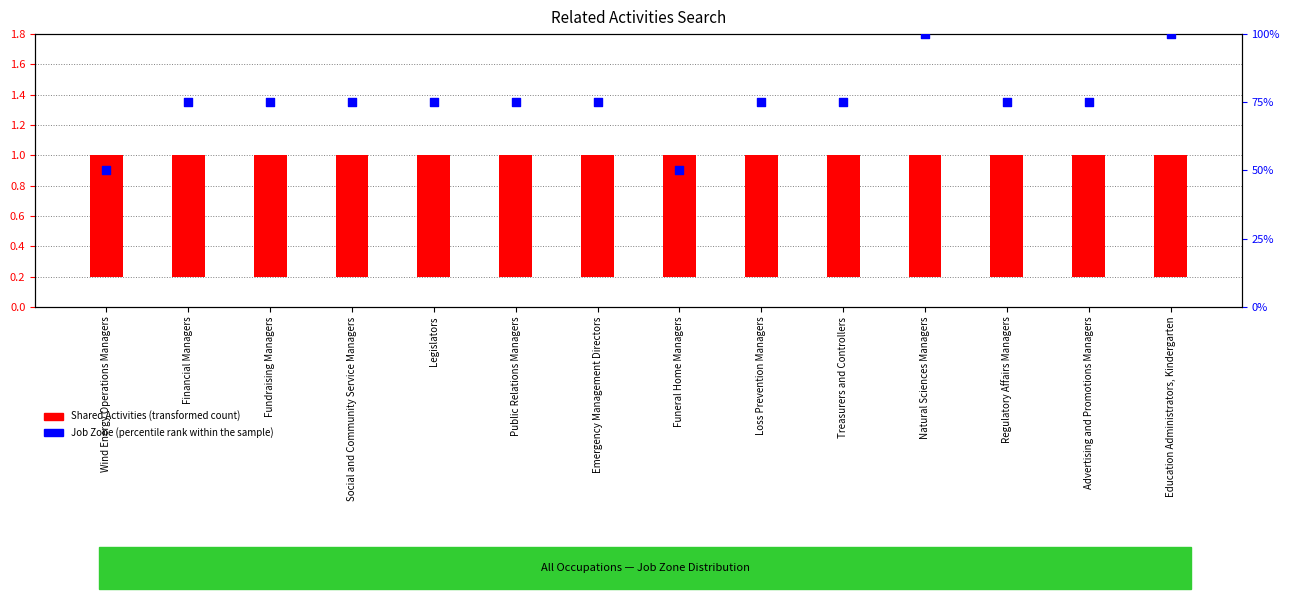

Which series contains the highest Y value?

Job Zone (percentile rank within the sample)